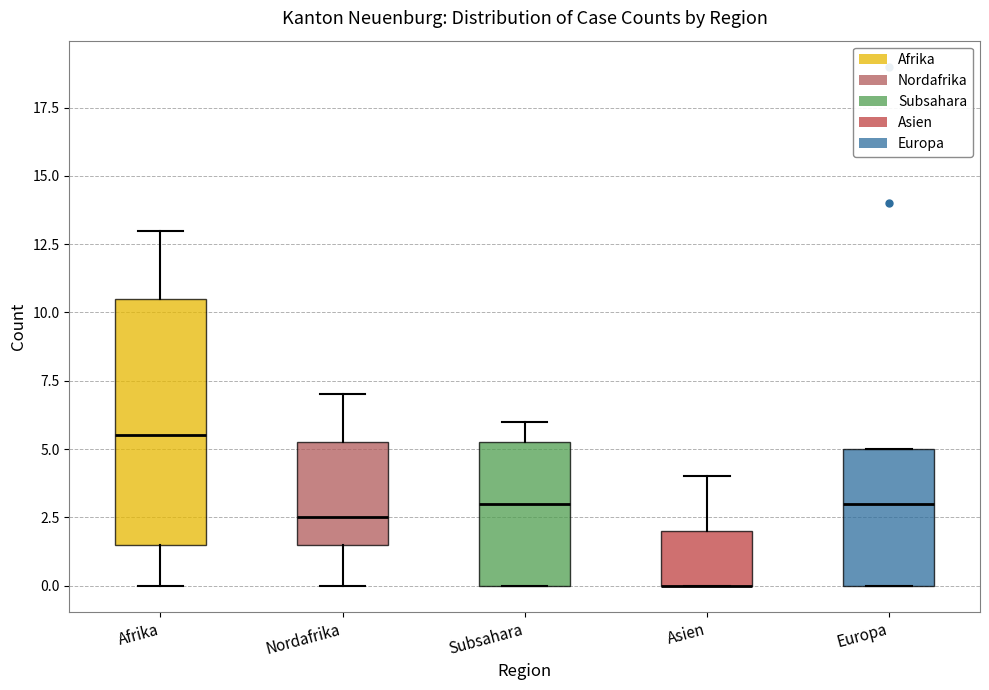

Where does the lower whisker of the box for Nordafrika end on the y-axis? The values are not printed on the chart, so give them approximately, as read against the axis.

0.0